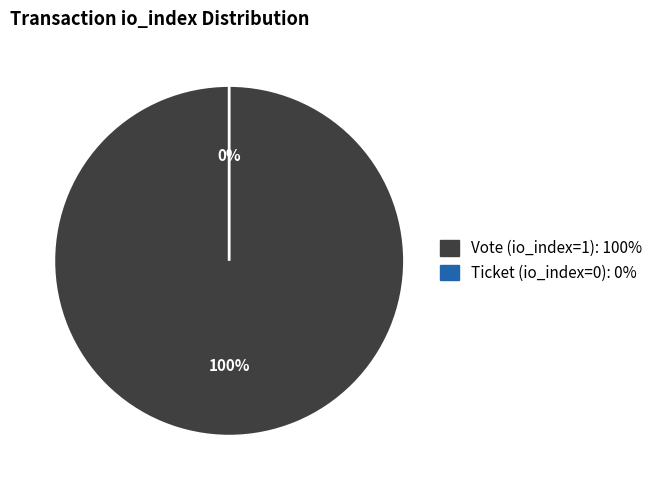

Is it true that Ticket (io_index=0) is 0% of the pie?

True